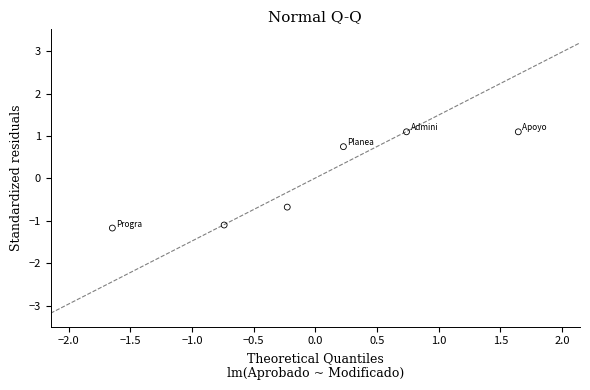

What is the range of X values (max minus min)?

3.3